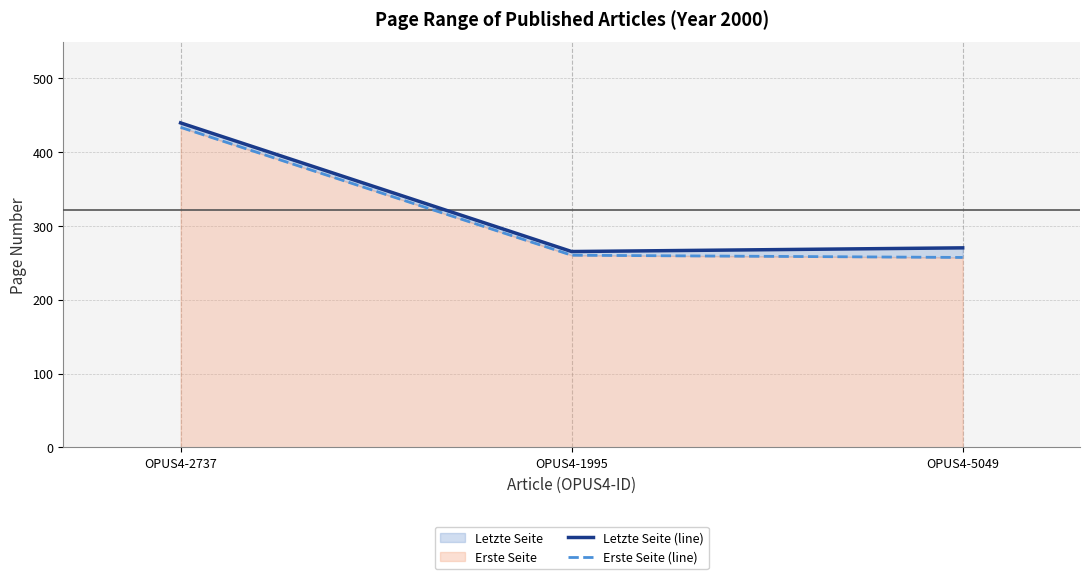

What is the smallest value displayed?

257